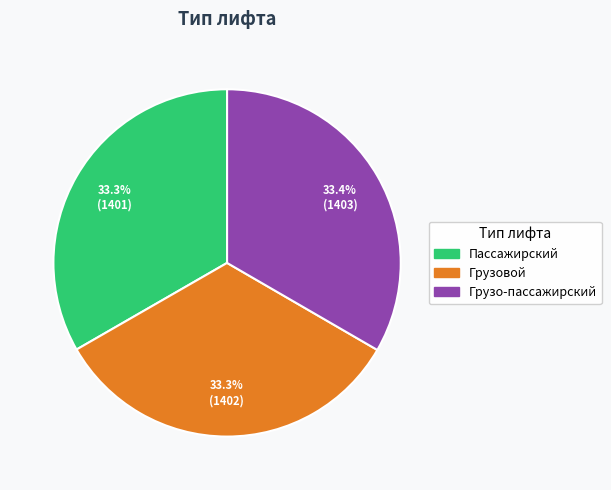

Combined, do Грузо-пассажирский and Пассажирский account for over 50%?

Yes